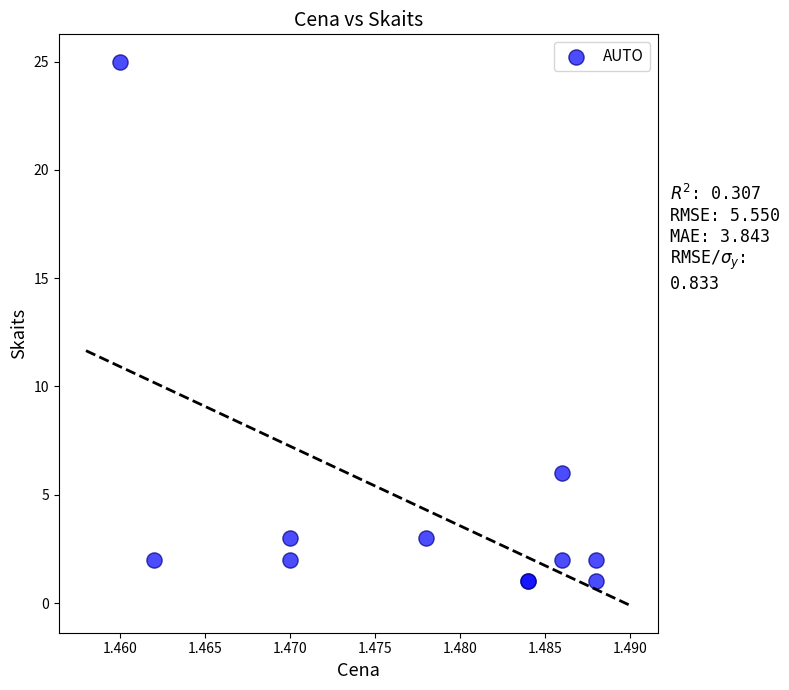

What Y value in the scatter plot is closest to 13?

6